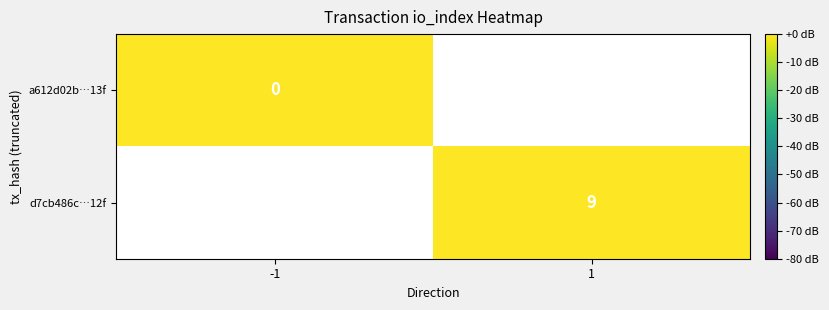

Is the value of a612d02b…13f at -1 greater than the value of d7cb486c…12f at 1?

No